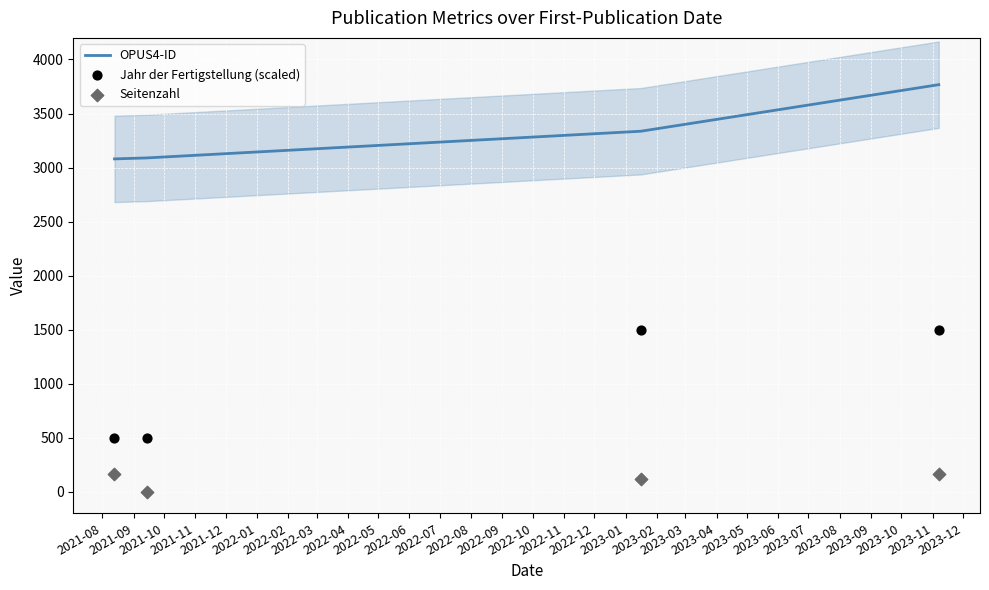

Which series has the largest Y range (max minus min)?

Jahr der Fertigstellung (scaled)